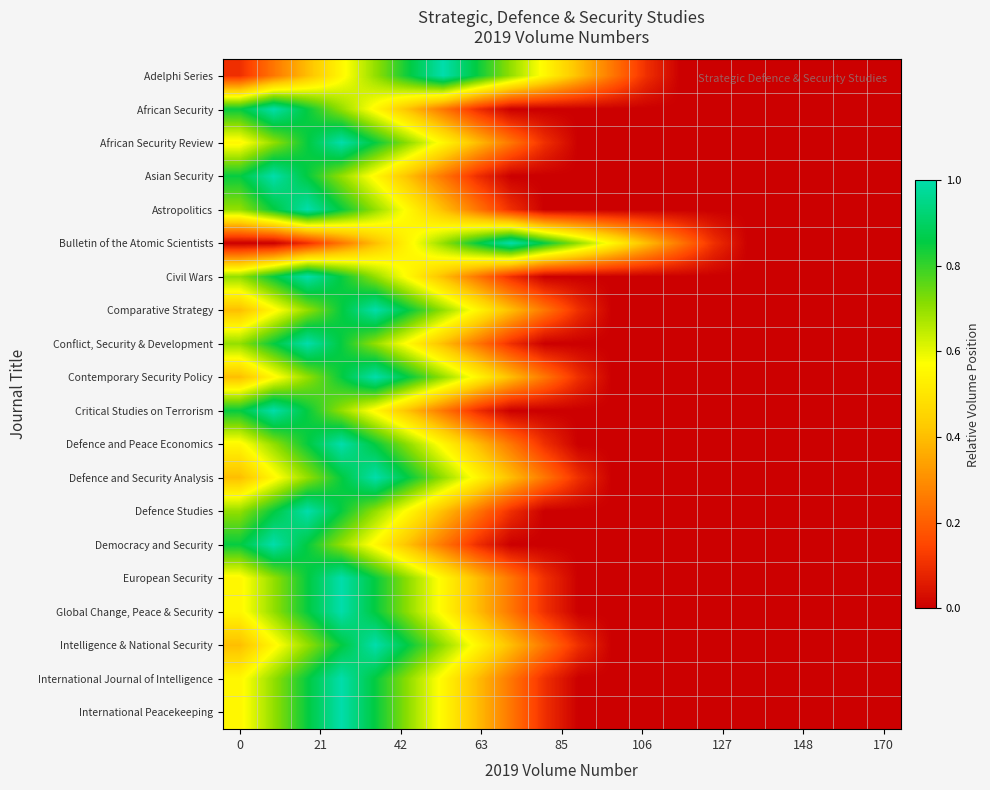

What is the greatest value displayed?

1.0